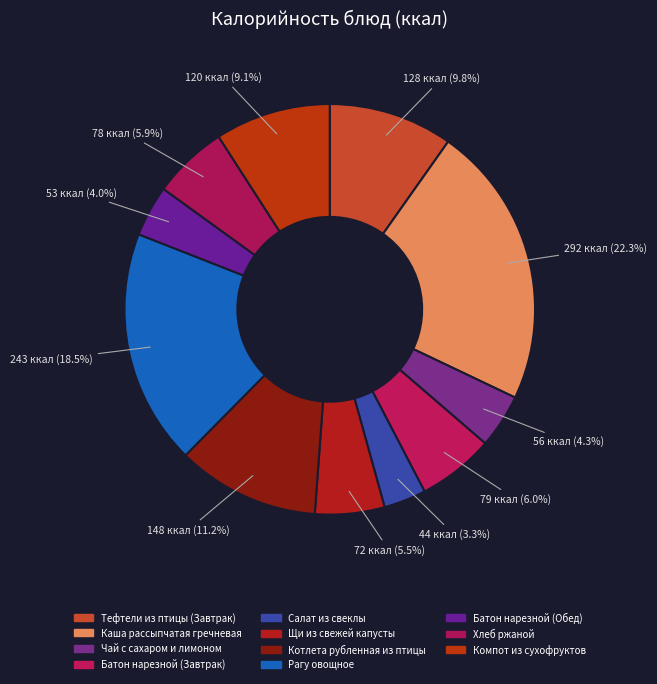

Is it true that Каша рассыпчатая гречневая is 22% of the pie?

True